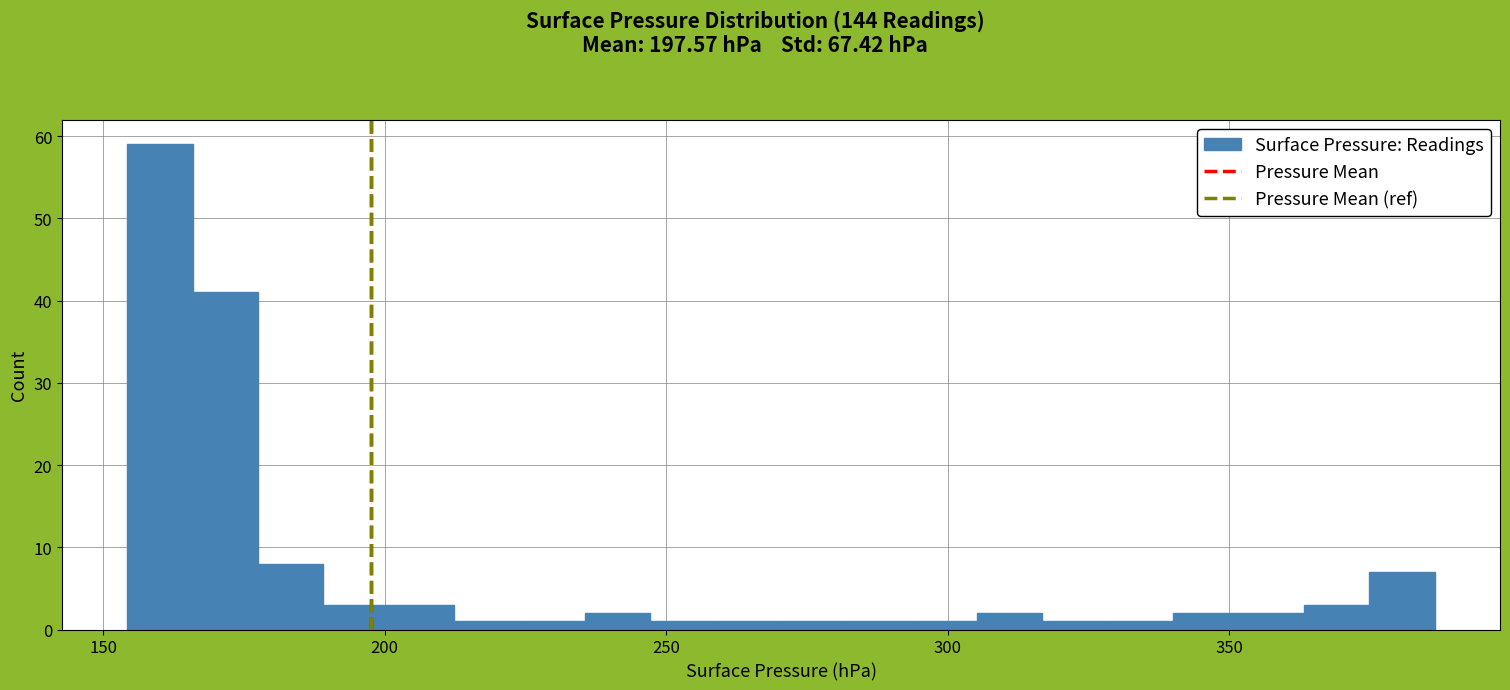

Read against the x-axis, roughly where is the centre of the tallest bar?

160